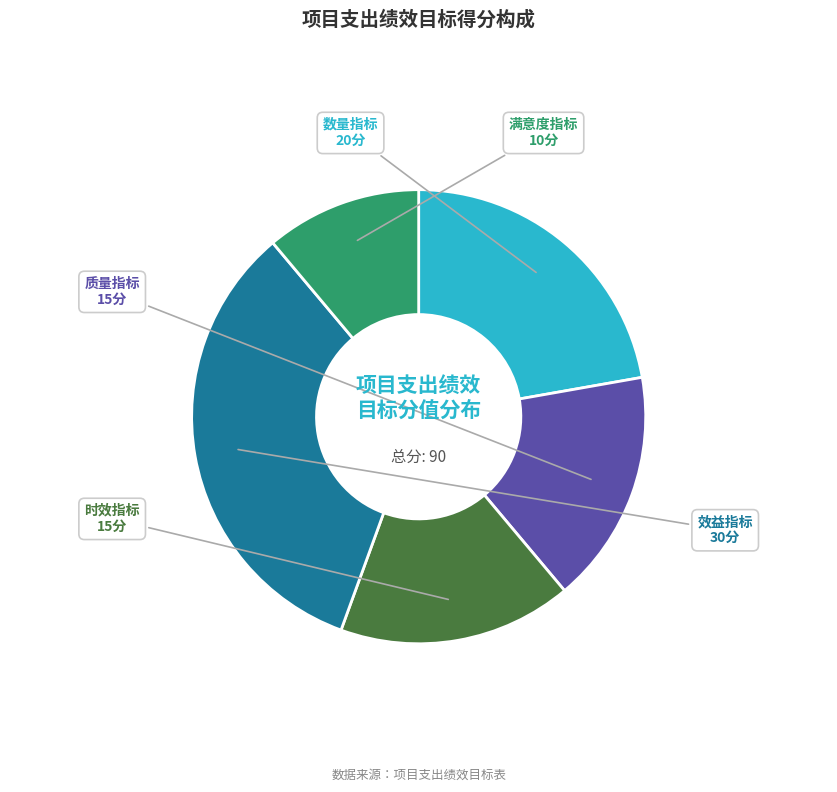

The 效益指标 slice represents 33% of the pie. True or false?

True